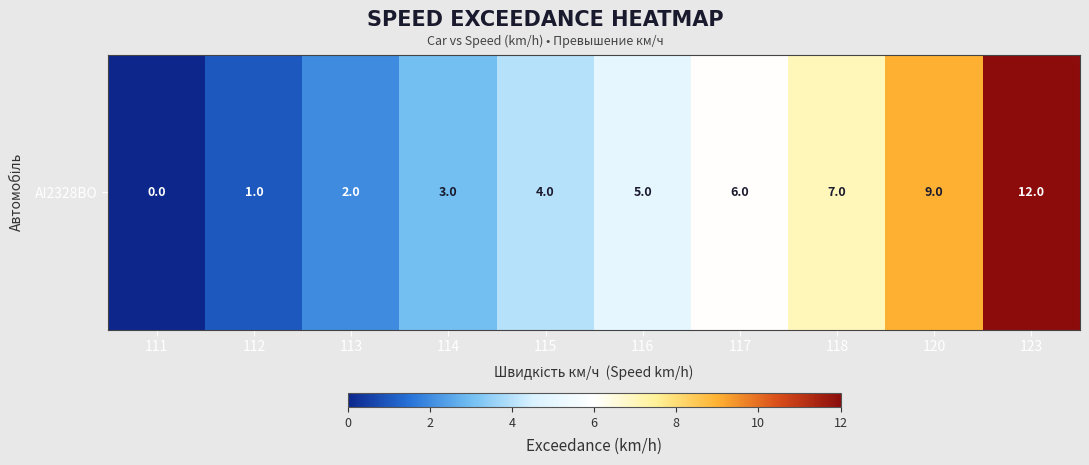

Rank the categories by value from highest to lowest.

123, 120, 118, 117, 116, 115, 114, 113, 112, 111